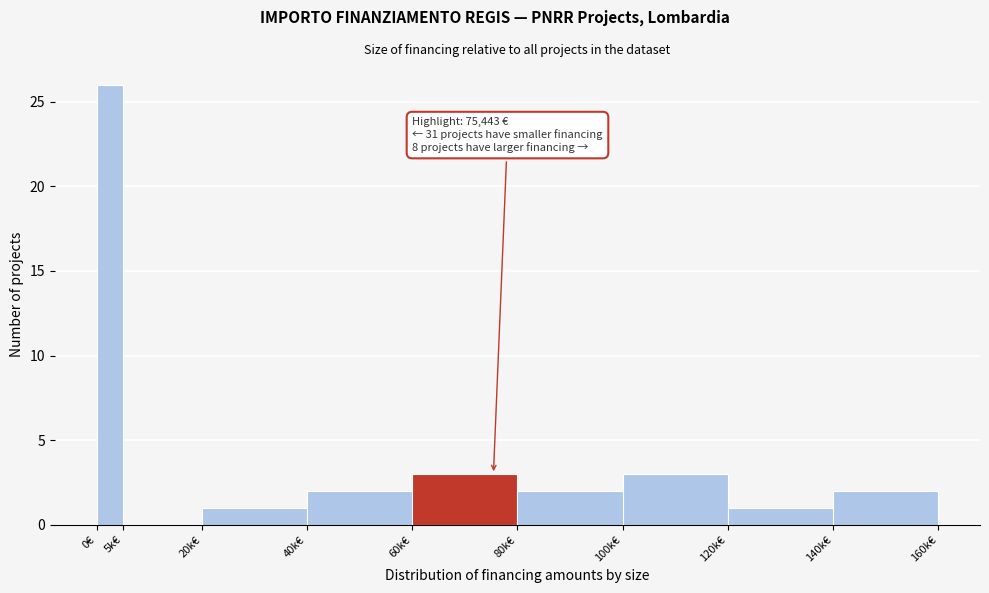

Reading left to right, list all the values displayed in this chart.

0€=26	5k€=0	20k€=1	40k€=2	60k€=3	80k€=2	100k€=3	120k€=1	140k€=2